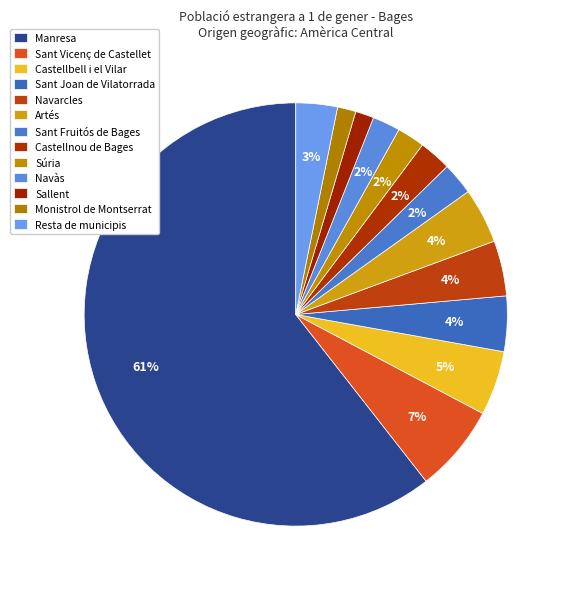

To the nearest percent, what is the difference between the largest and smallest slice percentages?

59%